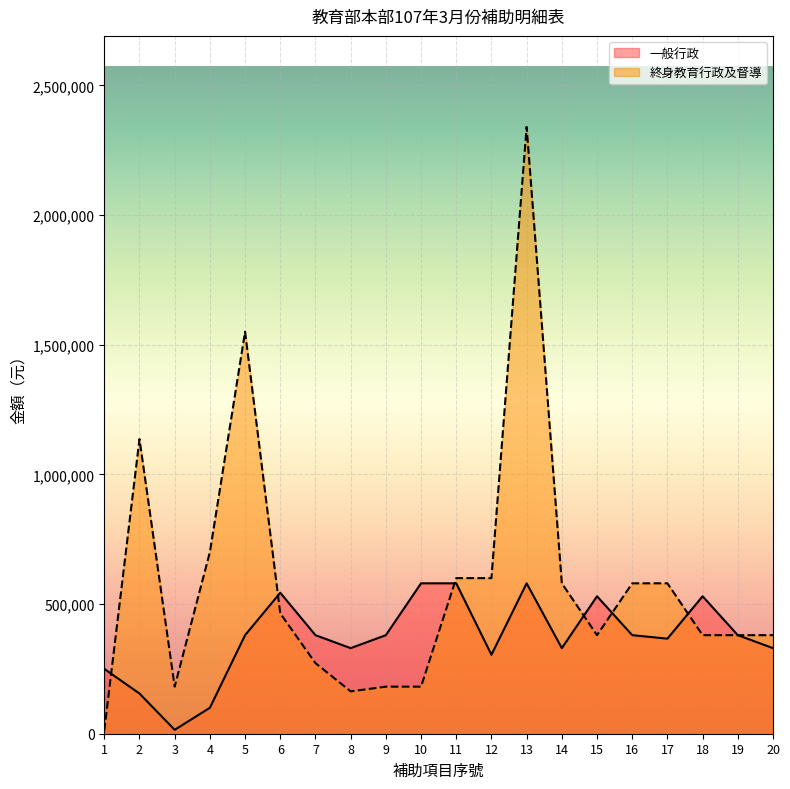

In 一般行政, how many points are lower than both neighbors (excluding endpoints)?

5